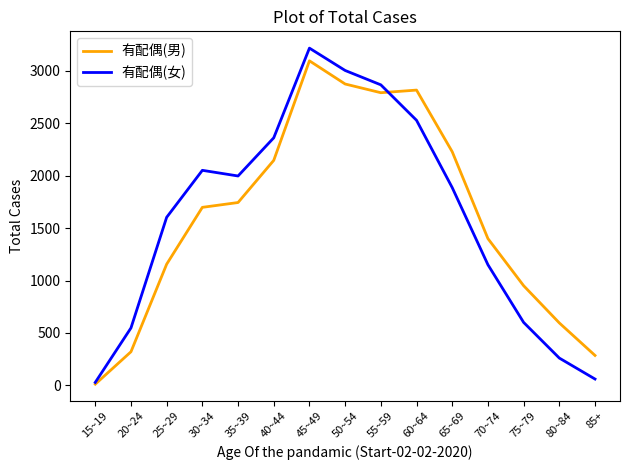

Which label corresponds to the largest value in the chart?

45~49